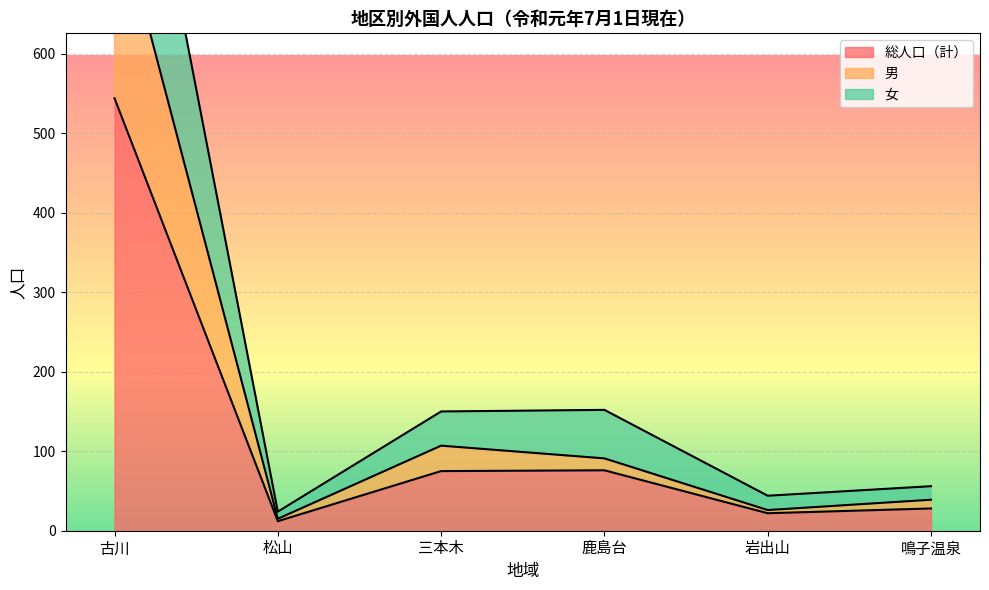

What is the value of the 総人口（計） point at the 4th from the left?

76